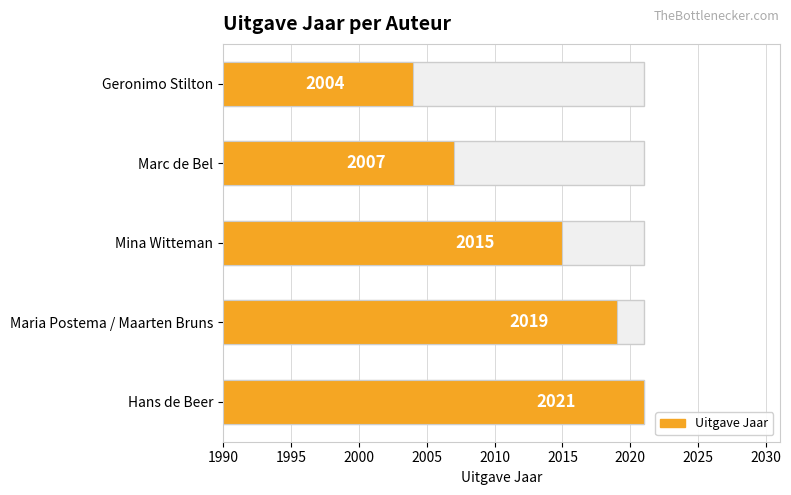

Count the number of values greater than 2015.

2